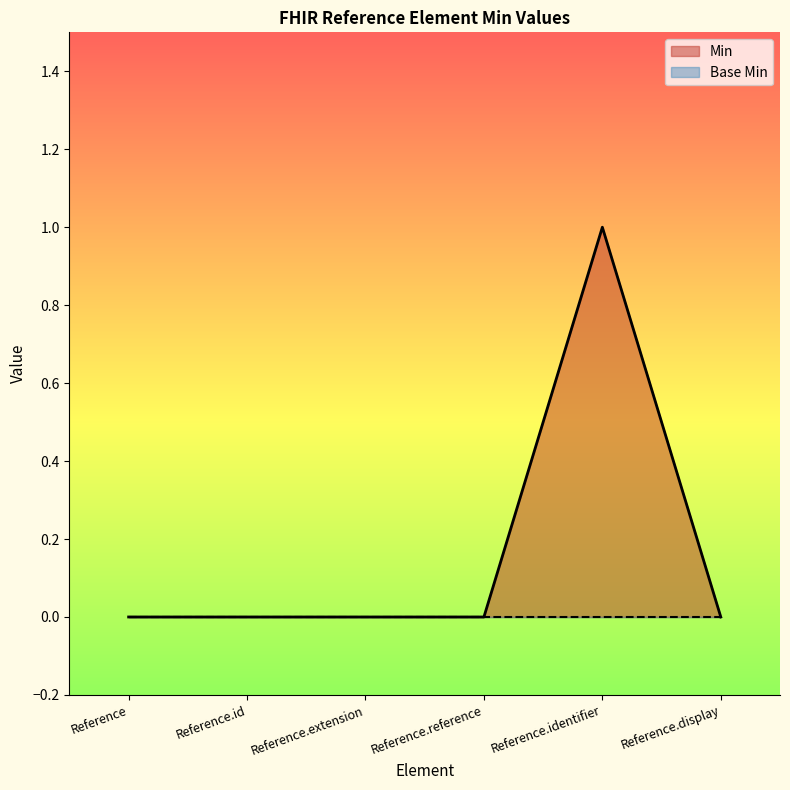

At which category does the data reach its first local peak?

Reference.identifier